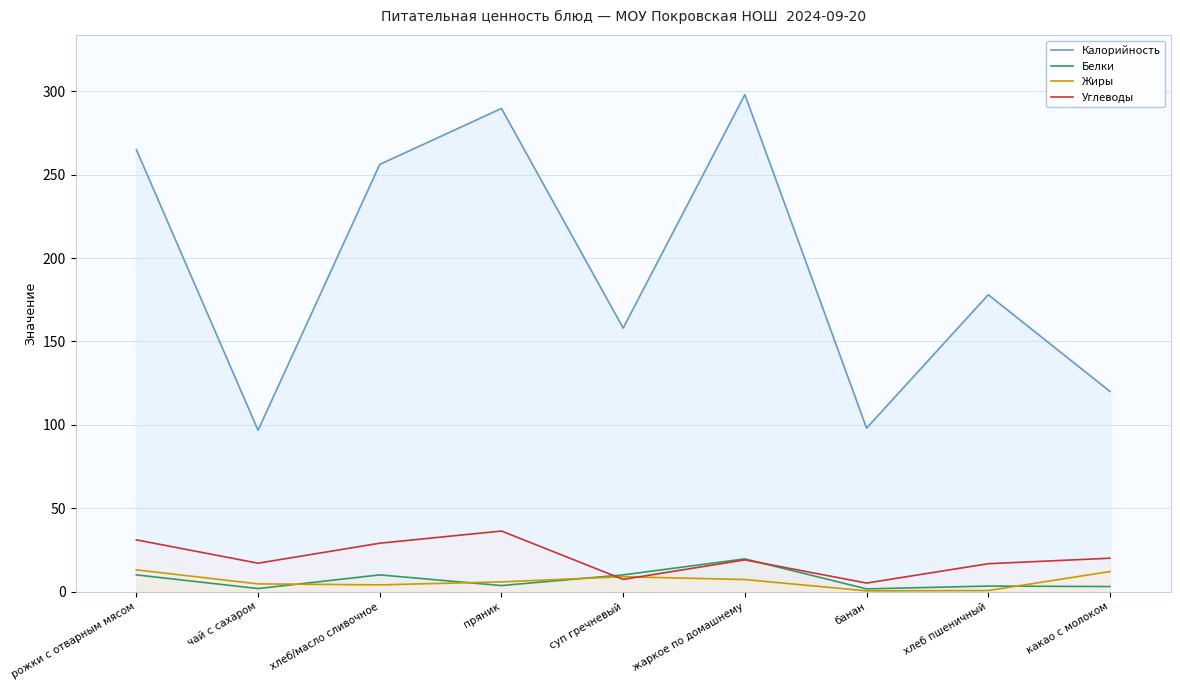

True or false: Калорийность and Углеводы intersect in this chart.

False